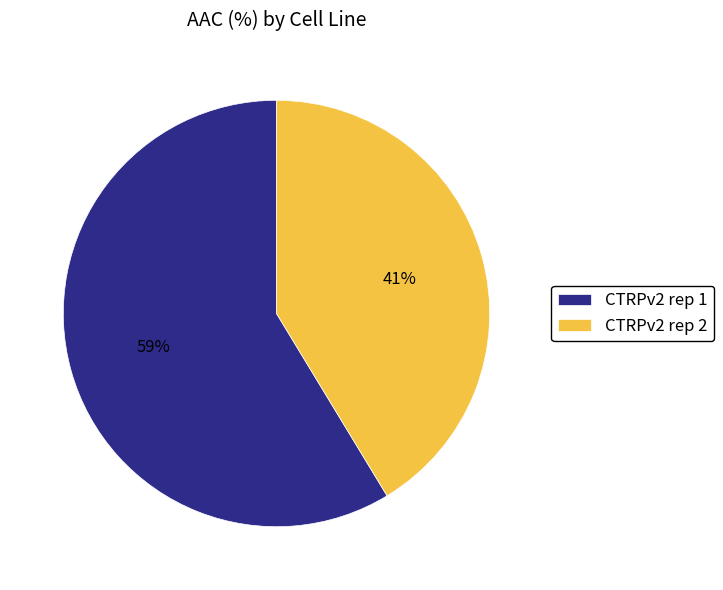

What is the ratio of the value at CTRPv2 rep 1 to the value at CTRPv2 rep 2?

1.4